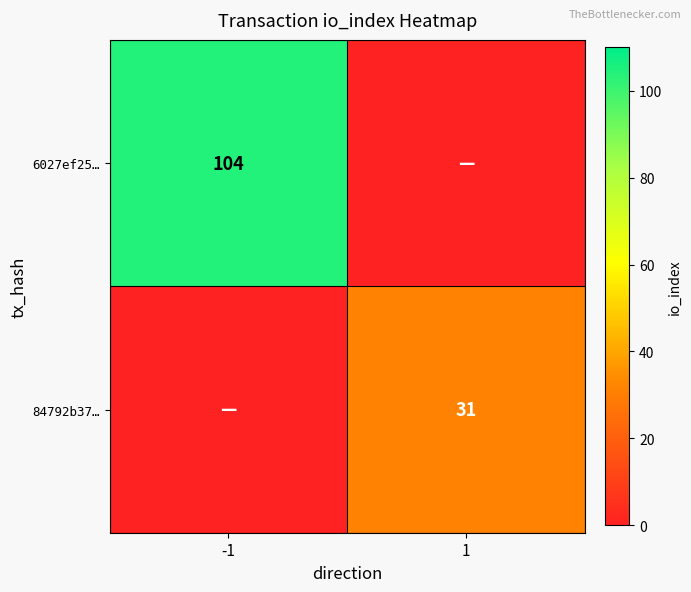

Is the value of 84792b37… at 1 greater than the value of 6027ef25… at -1?

No